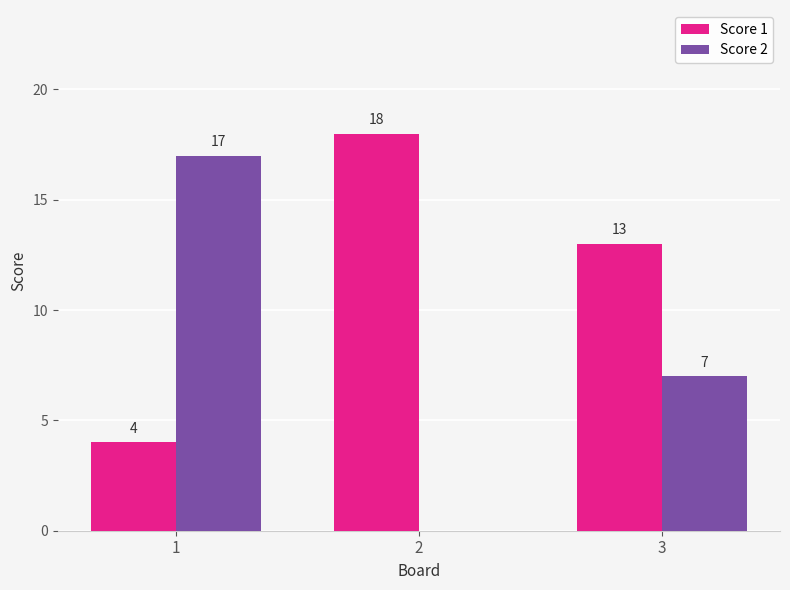

What value does the Score 1 series have at 2, to the nearest 5?

20